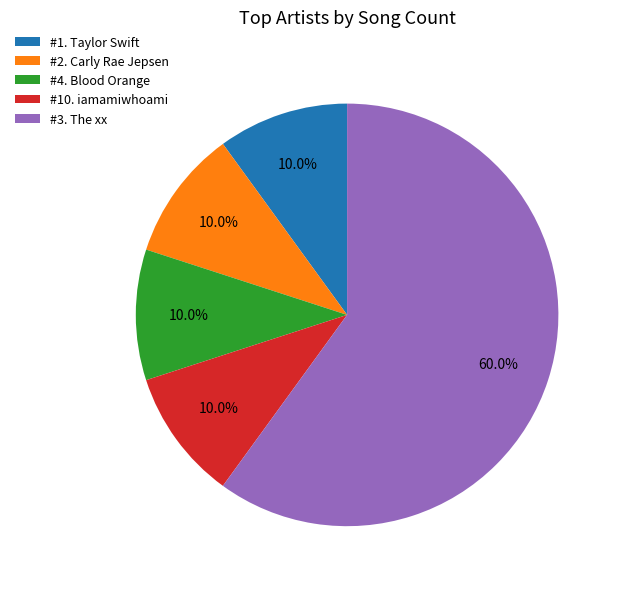

Which slice is the largest?

#3. The xx